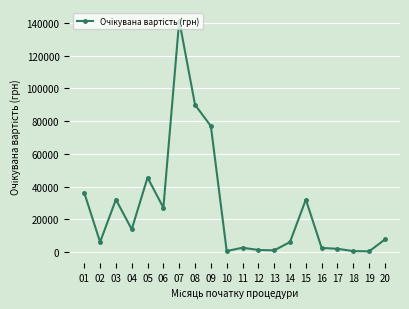

Where is the first local maximum?

03